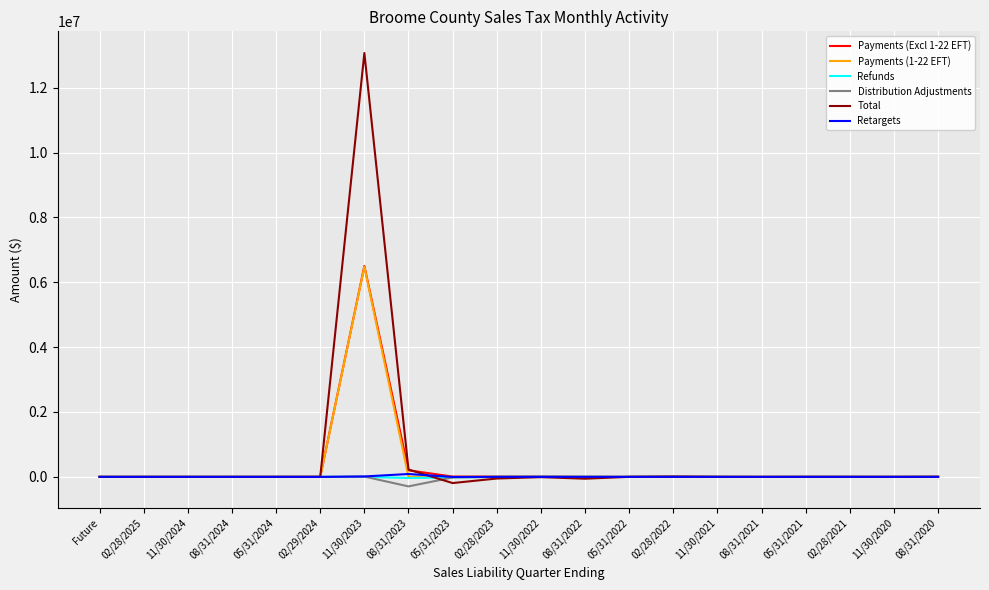

What is the maximum value shown in the chart?

13068891.2